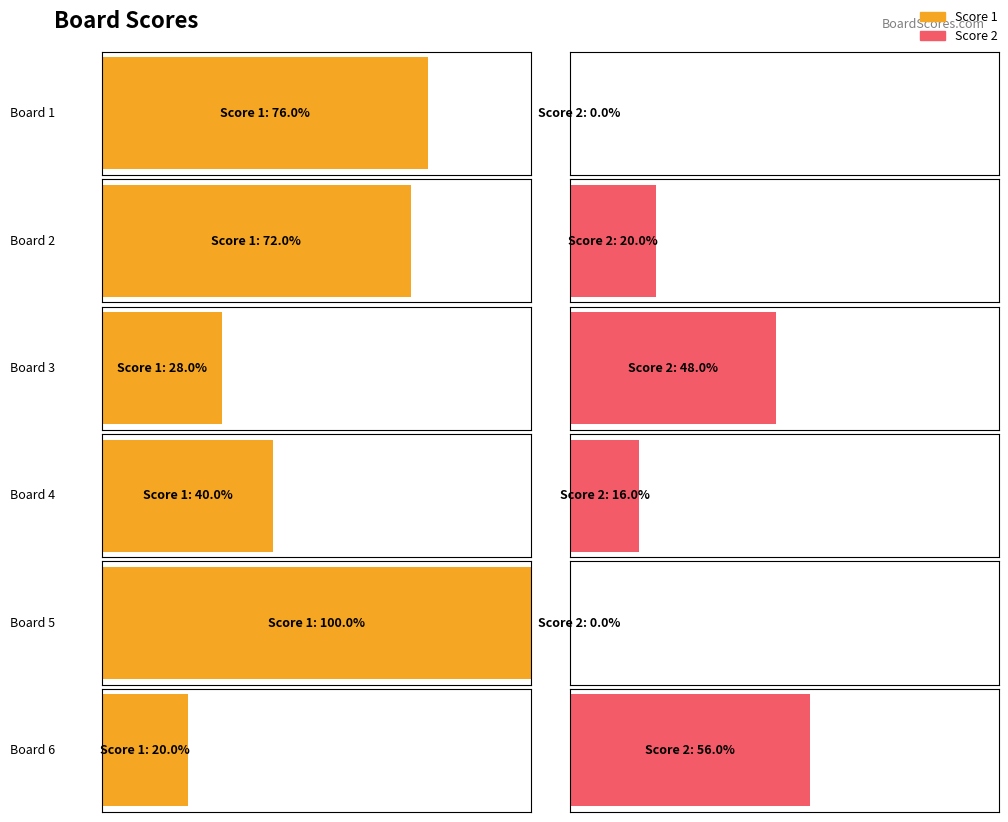

Does the chart contain stacked bars?

No